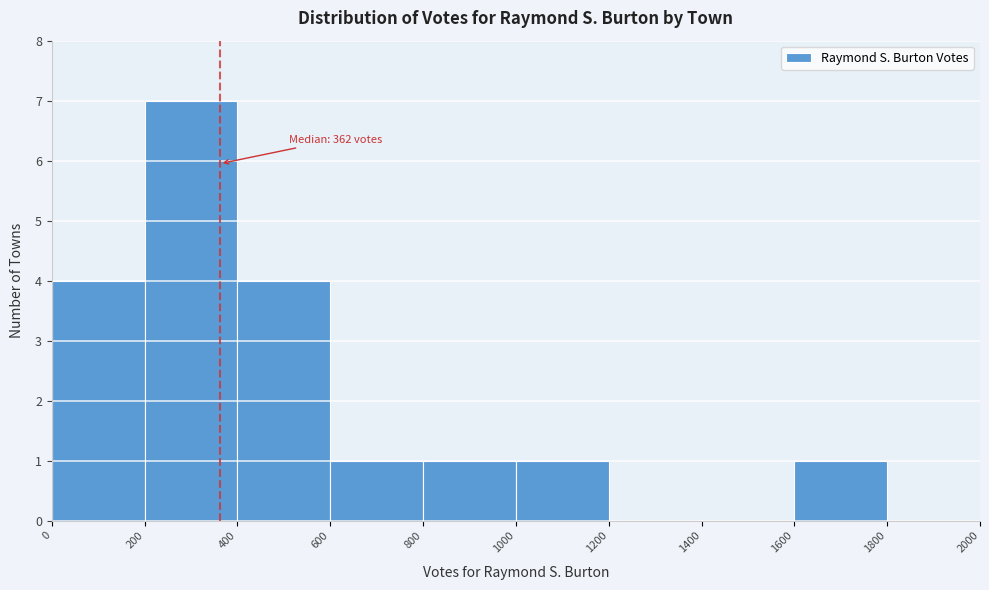

Which range on the x-axis has the tallest bar?

200 to 400